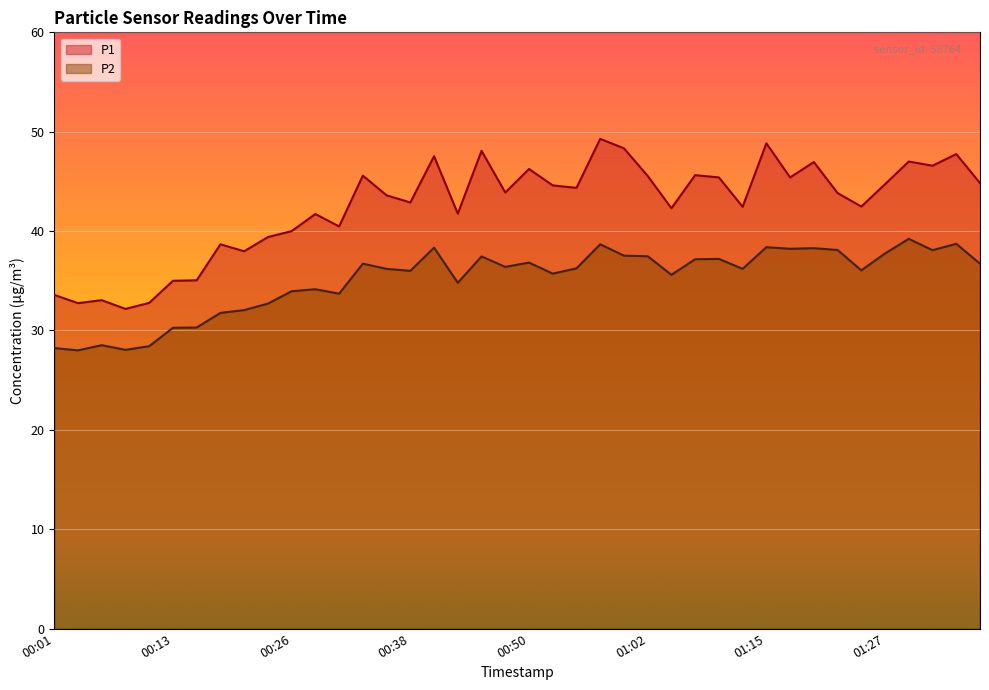

What is the label of the 33rd point from the left?

01:19